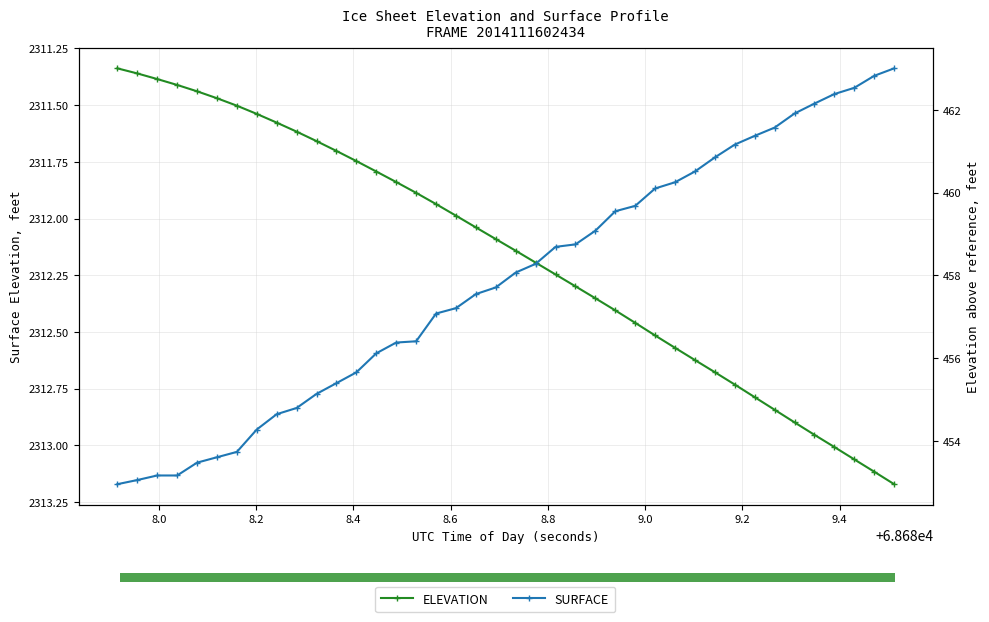

Which series has the widest spread of values?

SURFACE